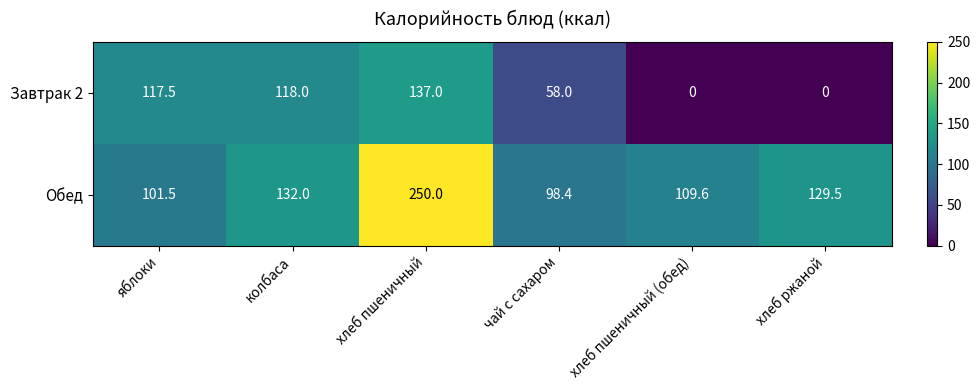

Rank the series by their maximum value, from lowest to highest.

Завтрак 2, Обед